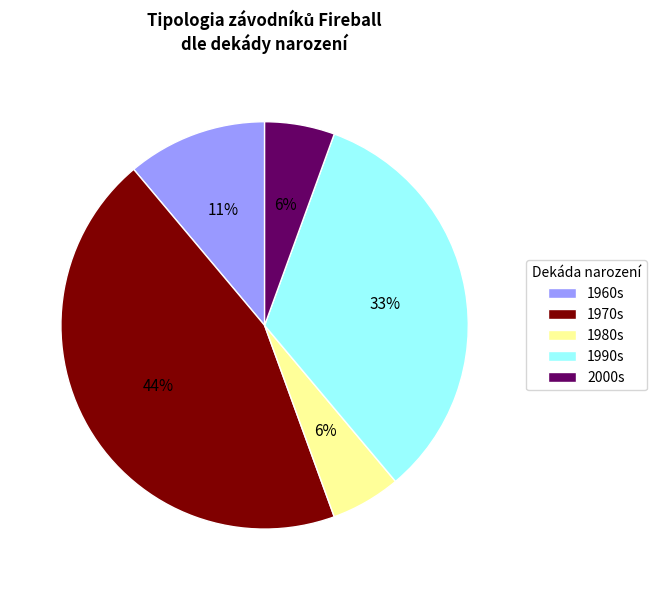

What percentage is the 1970s slice, to the nearest percent?

44%